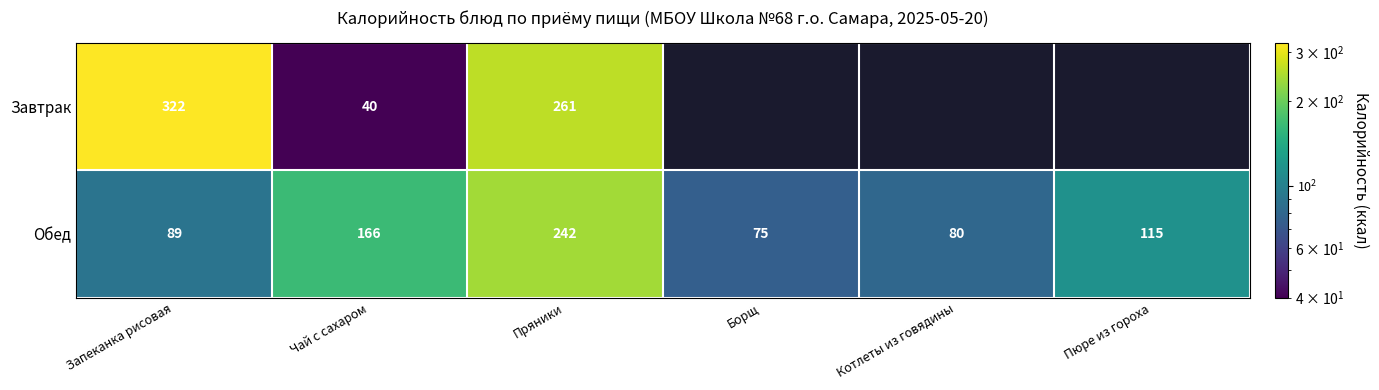

Where is Обед nearest to the value 158?

Чай с сахаром